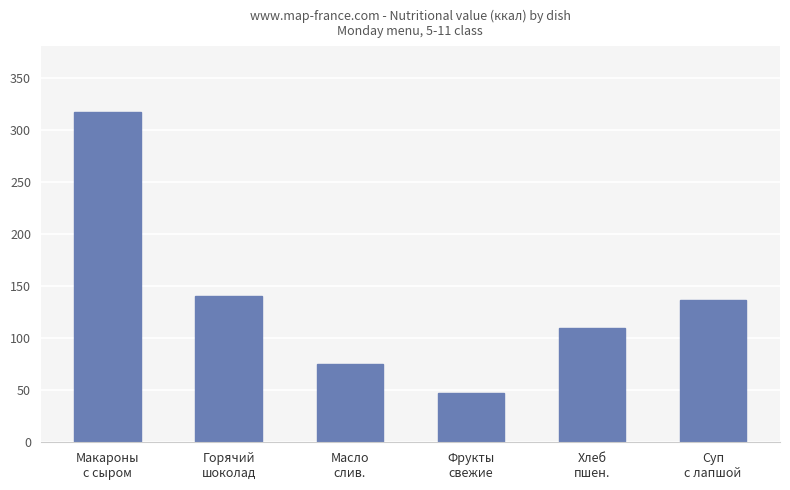

What is the difference between the second highest and minimum values?

93.0